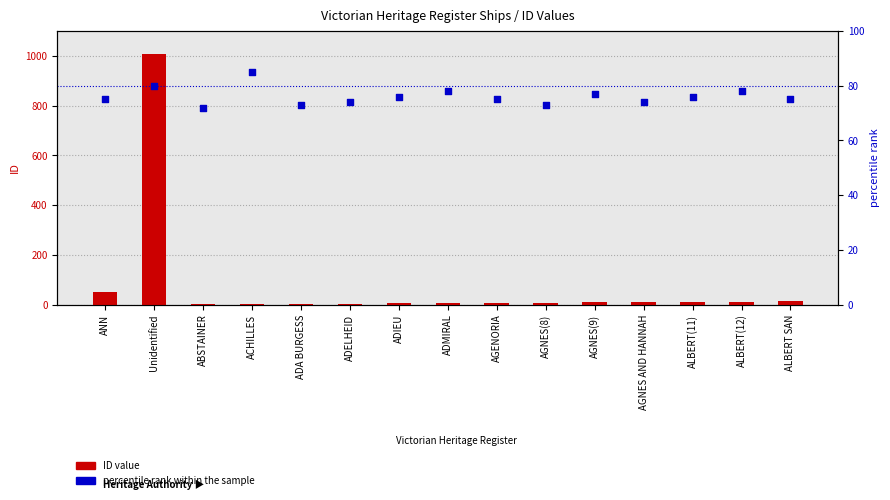

What are all the series names shown in the legend?

ID value, percentile rank within the sample